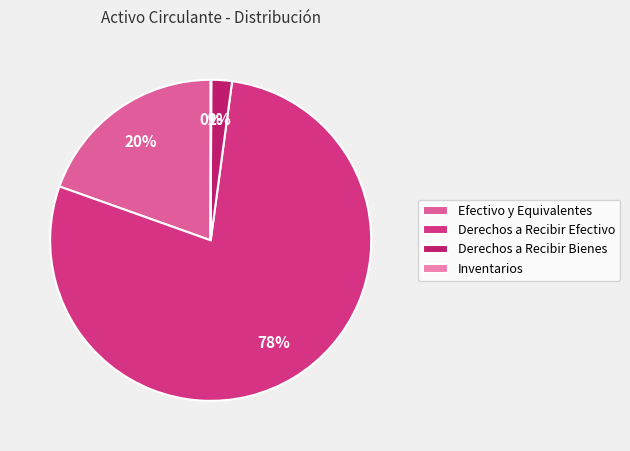

True or false: Derechos a Recibir Efectivo accounts for 92% of the total.

False